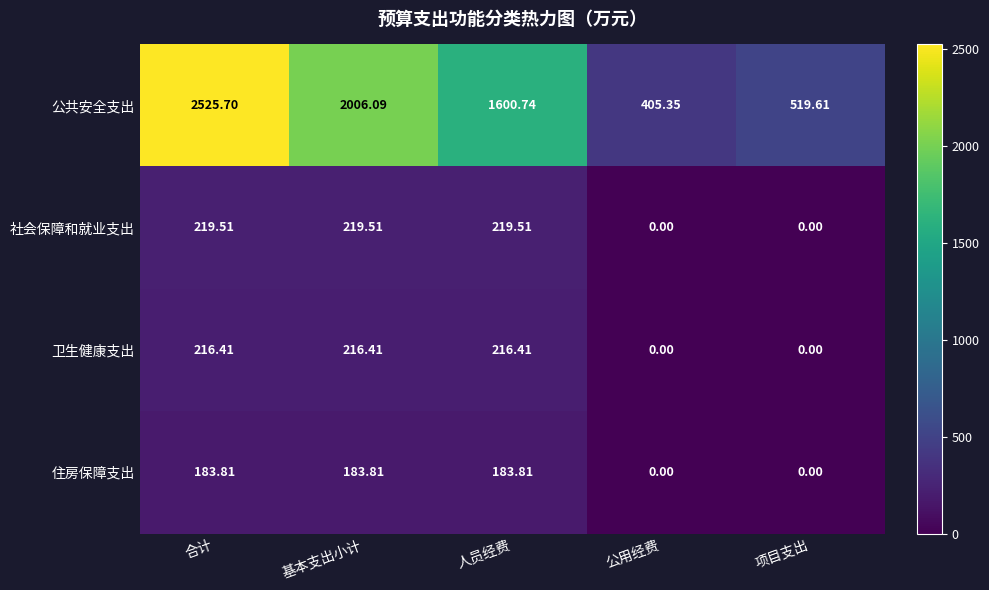

Between 合计 and 人员经费, which series saw the biggest shift?

公共安全支出